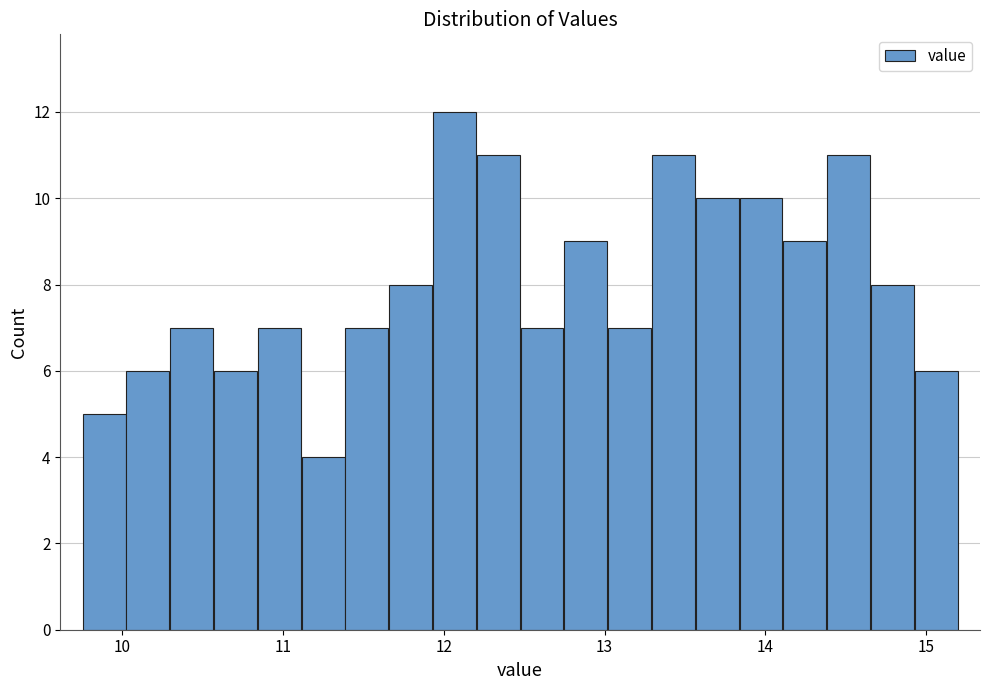

Around what value on the x-axis is the tallest bar? Give the approximate position of its centre, as read against the axis.

12.1